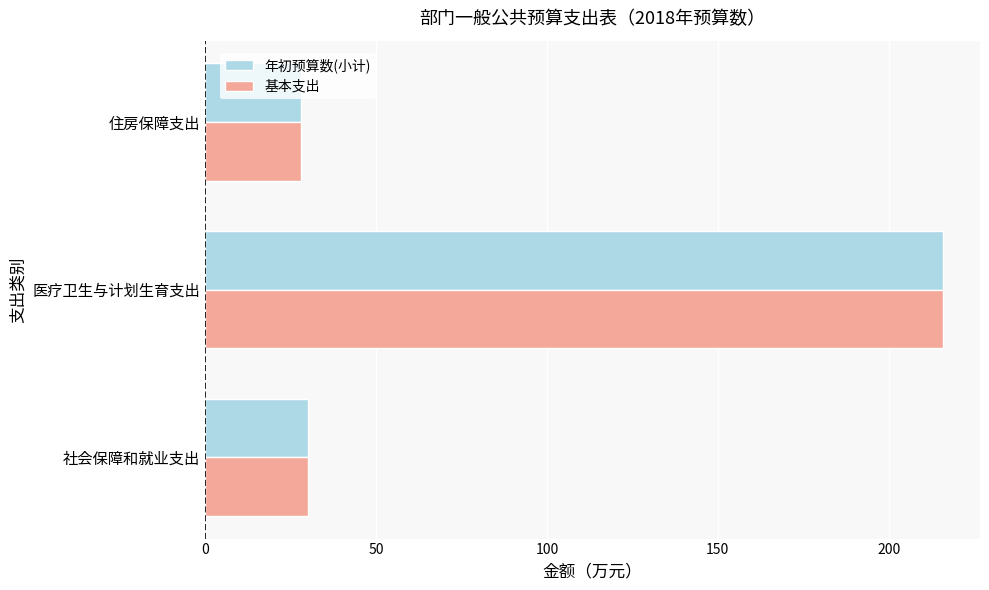

At how many categories does at least one series exceed 202?

1